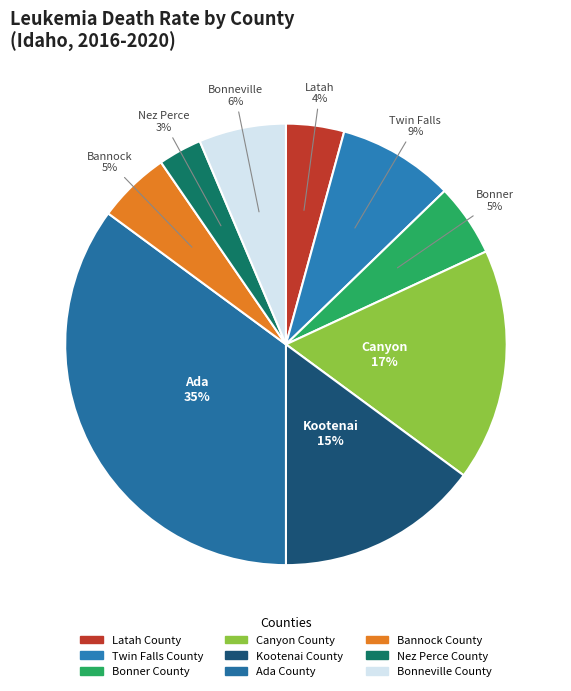

Does Nez Perce County represent more than half of the total?

No